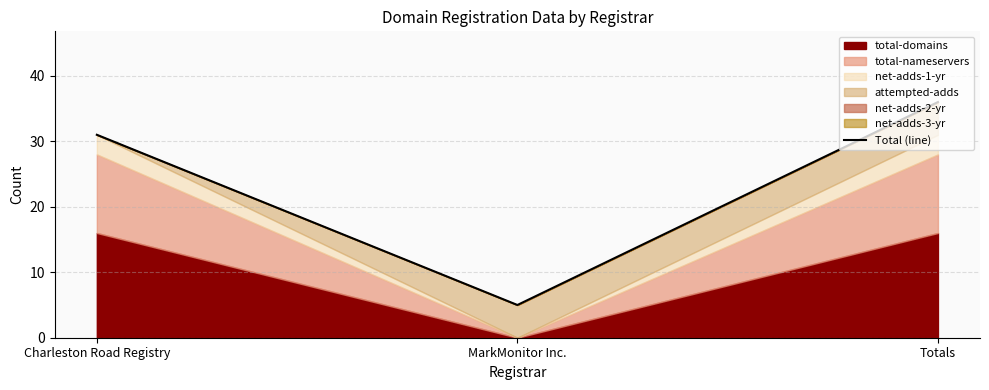

How many lines are shown in the chart?

1